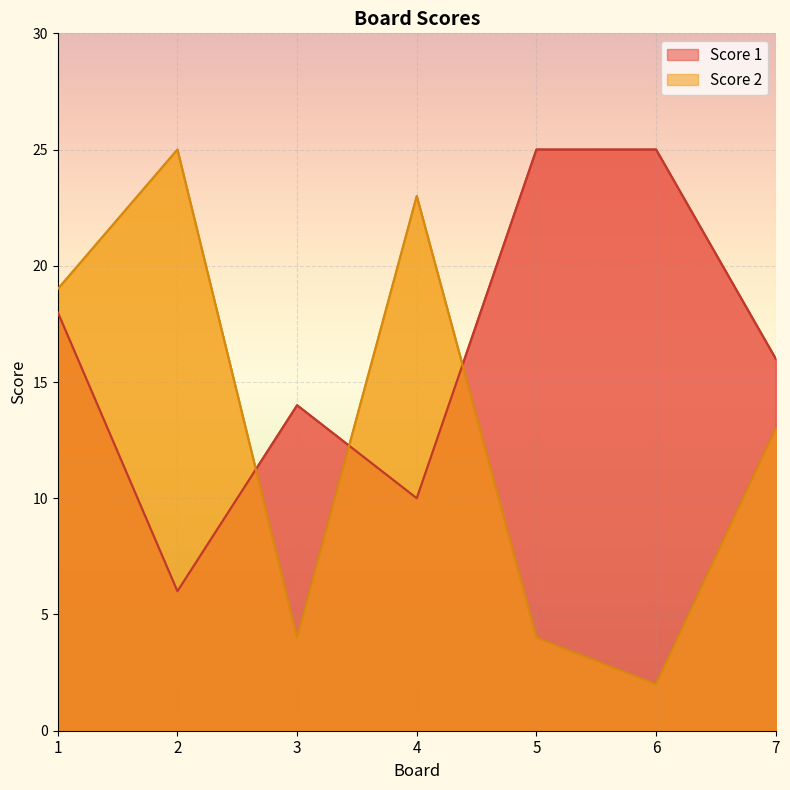

Reading right to left, transcribe all the data shown in this chart.

Score 1: 16	25	25	10	14	6	18
Score 2: 13	2	4	23	4	25	19